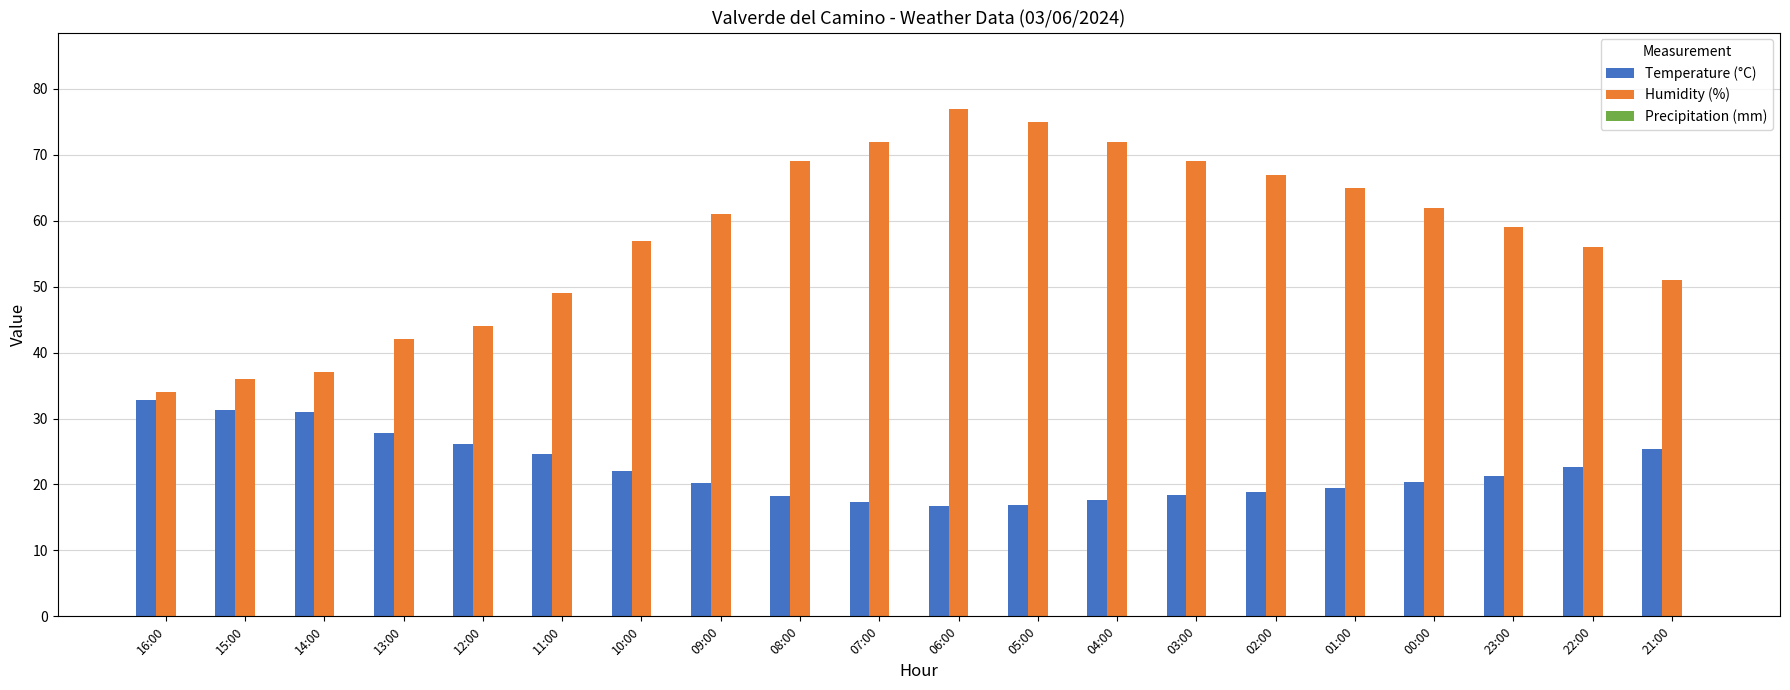

Rank the series by their average value, from highest to lowest.

Humidity (%), Temperature (°C)